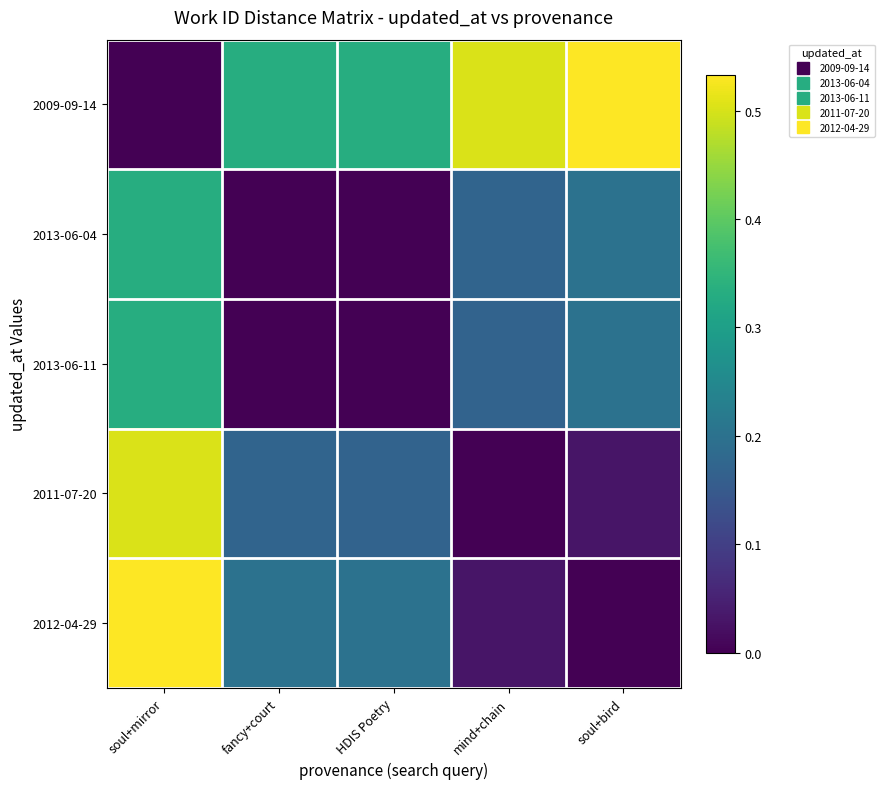

Which label corresponds to the largest value in the chart?

soul+bird